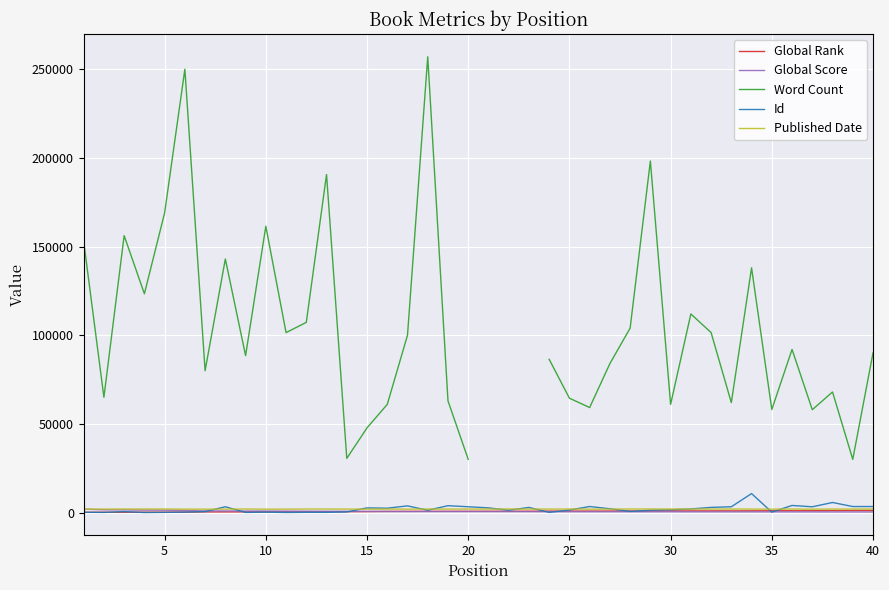

How many values in the Id series are below 1557?

20